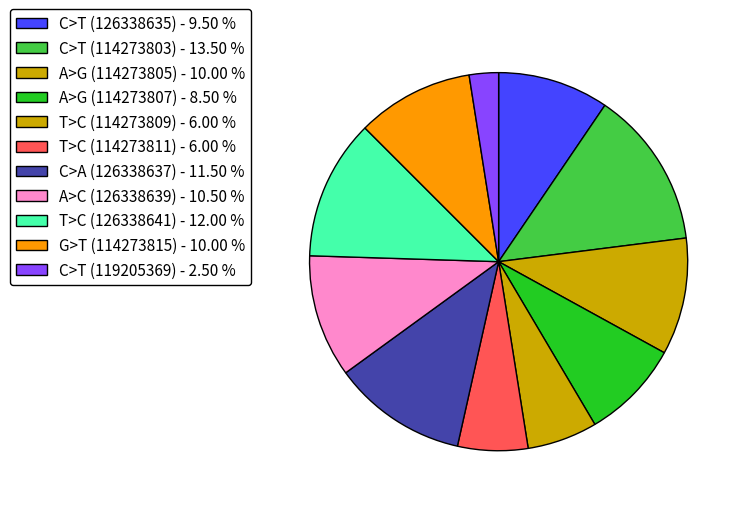

To the nearest percent, what portion does C>T (114273803) represent?

14%